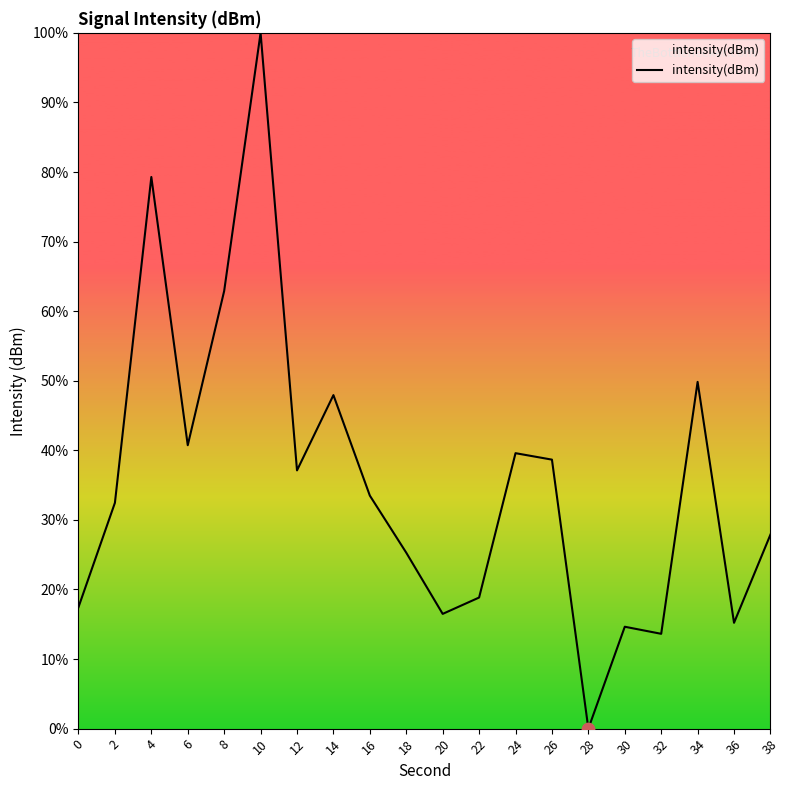

What is the ratio of the value at 0 to the value at 8?

0.3